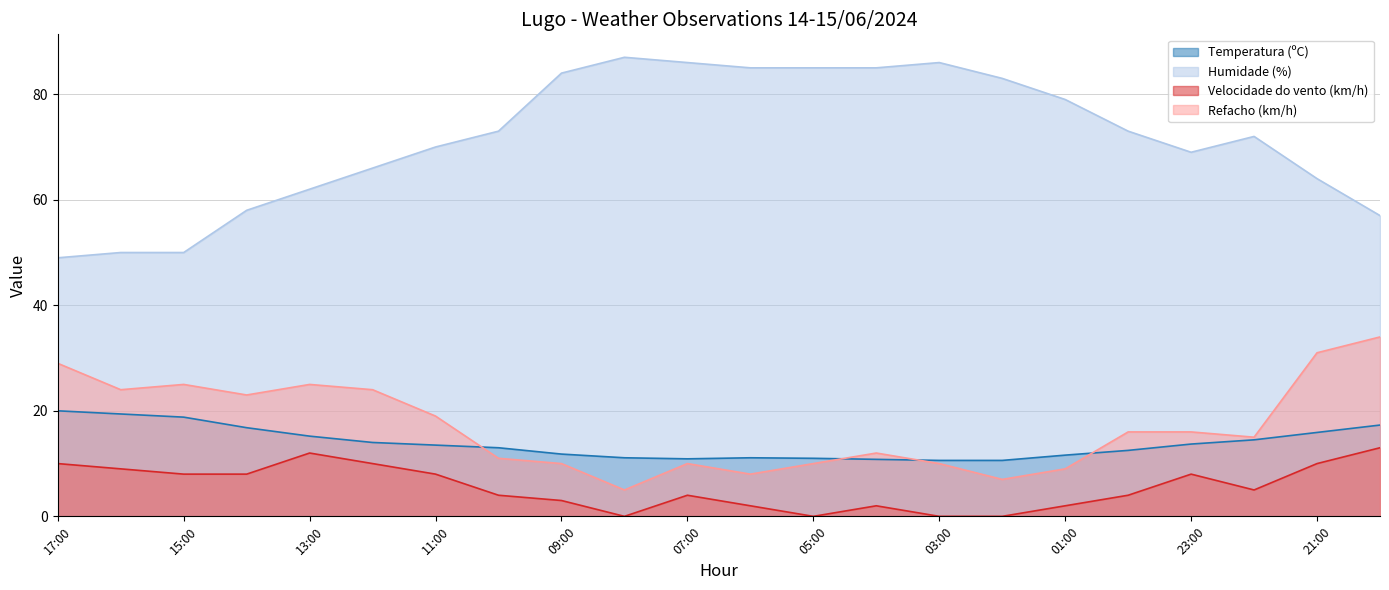

Reading left to right, list all the values displayed in this chart.

Temperatura (ºC): 20.0	19.4	18.8	16.8	15.2	14.0	13.5	13.0	11.8	11.1	10.9	11.1	11.0	10.8	10.6	10.6	11.6	12.5	13.7	14.5	15.9	17.3
Humidade (%): 49.0	50.0	50.0	58.0	62.0	66.0	70.0	73.0	84.0	87.0	86.0	85.0	85.0	85.0	86.0	83.0	79.0	73.0	69.0	72.0	64.0	57.0
Velocidade do vento (km/h): 10.0	9.0	8.0	8.0	12.0	10.0	8.0	4.0	3.0	0.0	4.0	2.0	0.0	2.0	0.0	0.0	2.0	4.0	8.0	5.0	10.0	13.0
Refacho (km/h): 29.0	24.0	25.0	23.0	25.0	24.0	19.0	11.0	10.0	5.0	10.0	8.0	10.0	12.0	10.0	7.0	9.0	16.0	16.0	15.0	31.0	34.0